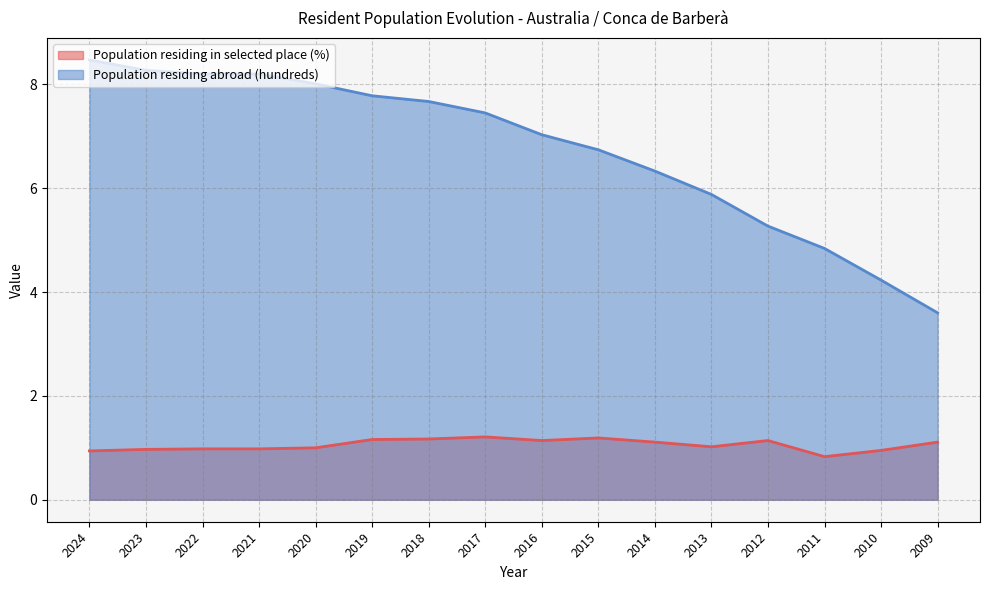

What is the value of the Population residing abroad (hundreds) point at the 6th from the left?

7.8